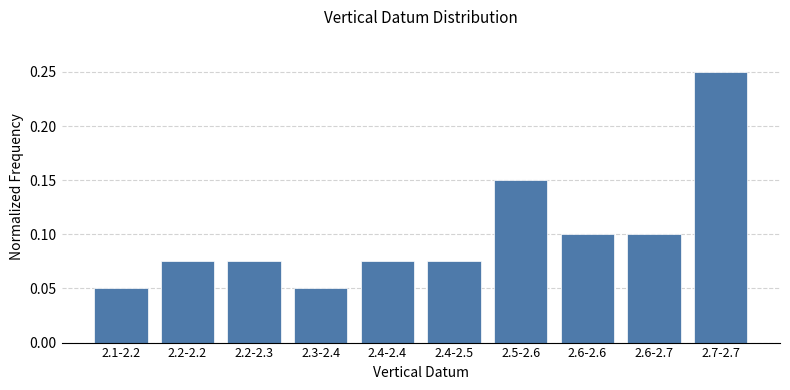

What is the label of the 7th bar from the left?

2.5-2.6